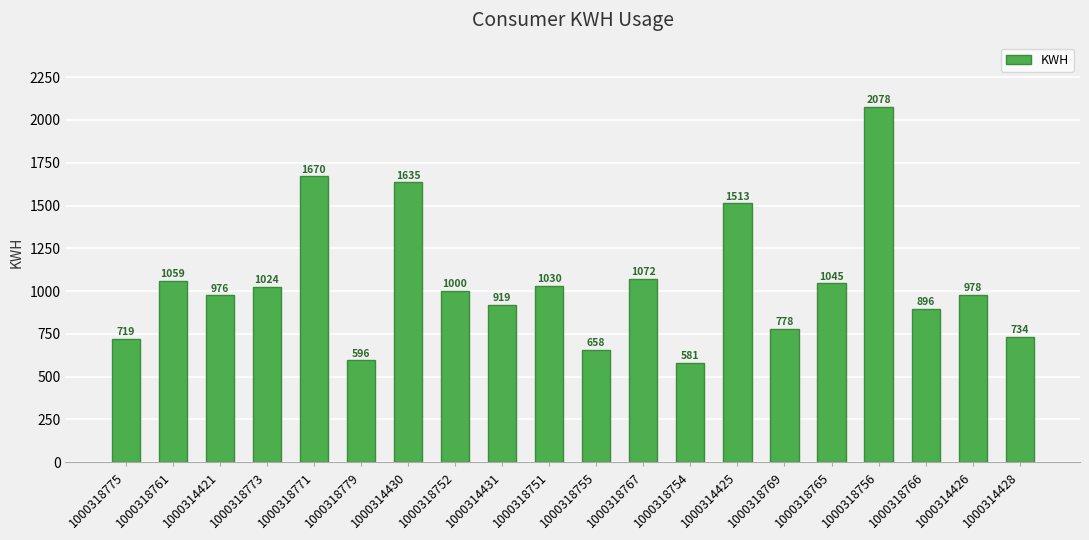

What is the sum of the values at 1000318779 and 1000314428?

1329.5